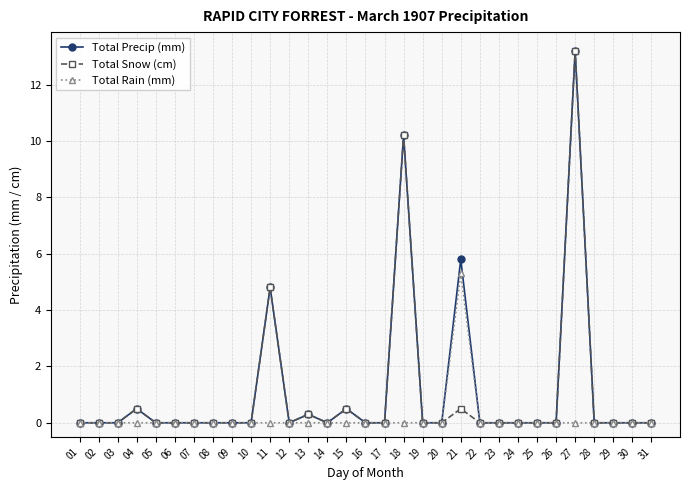

What is the spread (max minus min) of values at 13?

0.3